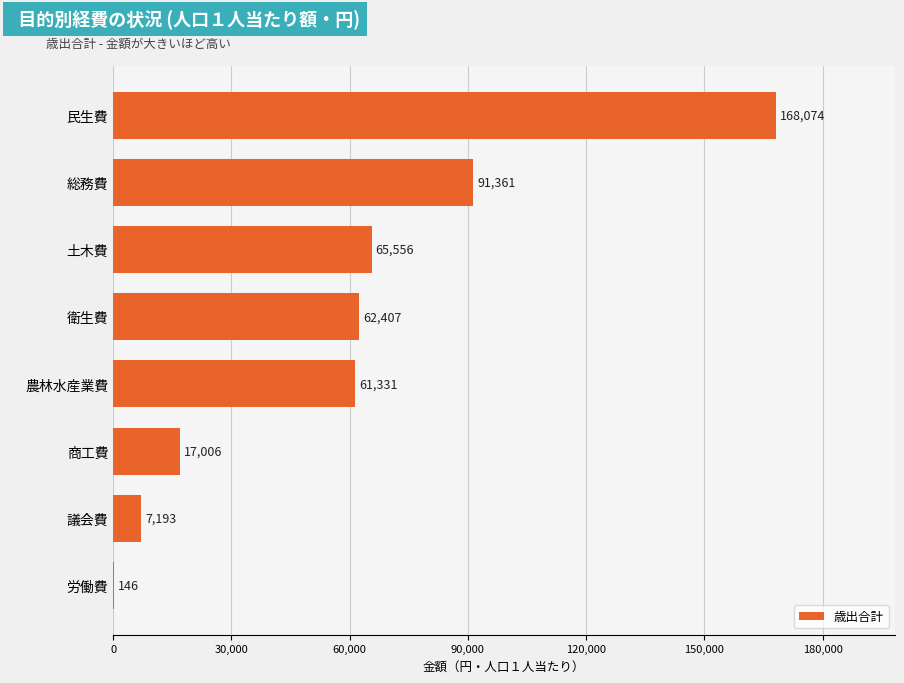

What is the change in value from 民生費 to 衛生費?

-105667